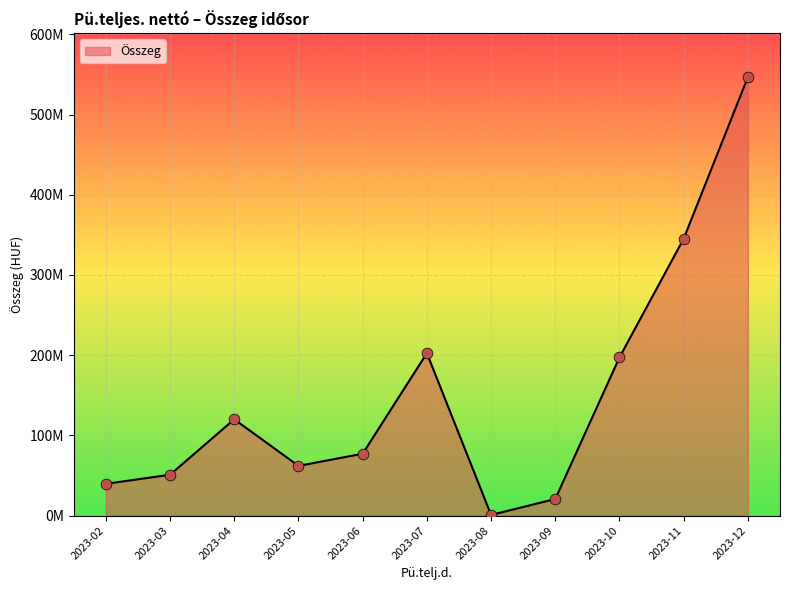

Between 2023-03 and 2023-12, which is larger?

2023-12